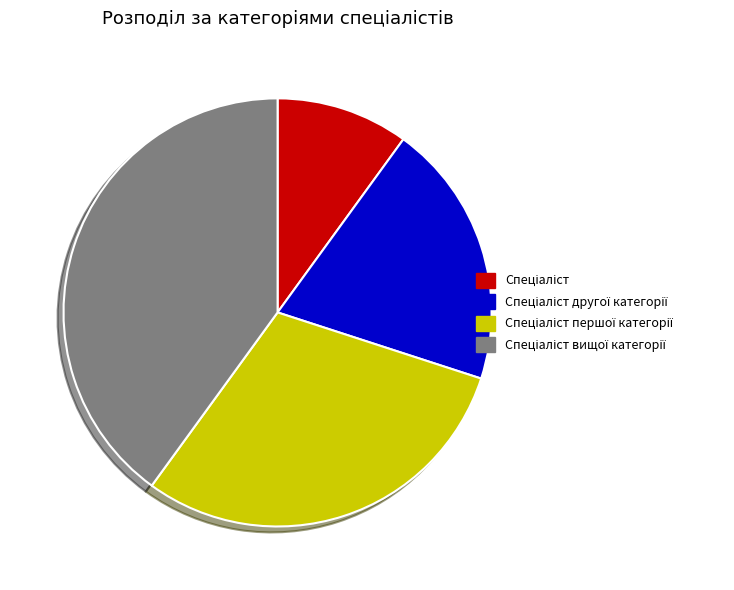

Is there a majority slice in this chart?

No